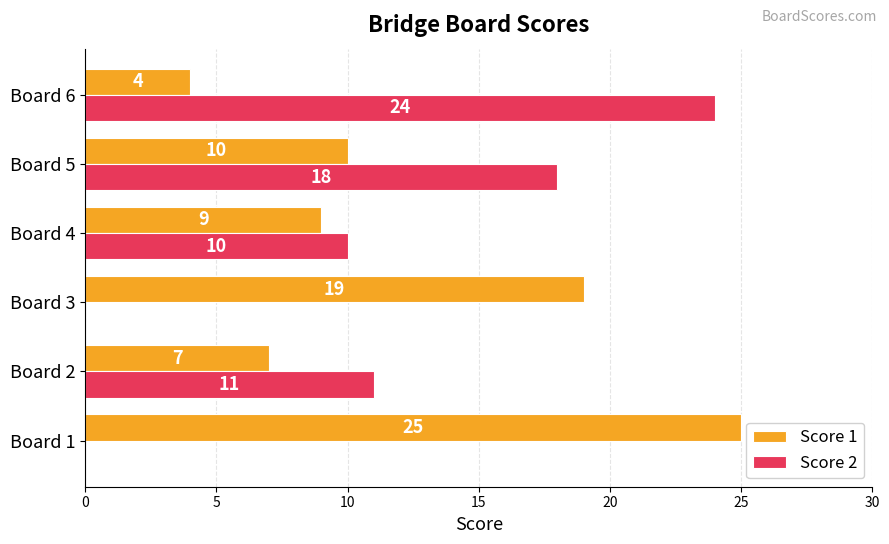

What is the total value across all series at Board 4?

19